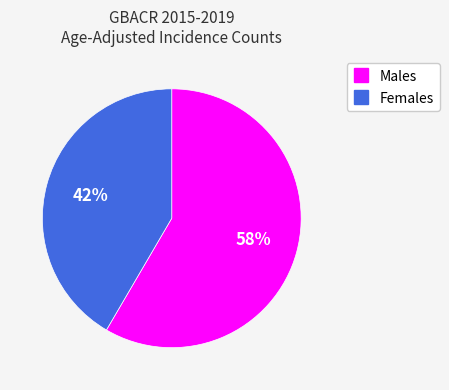

Rank the categories by value from lowest to highest.

Females, Males